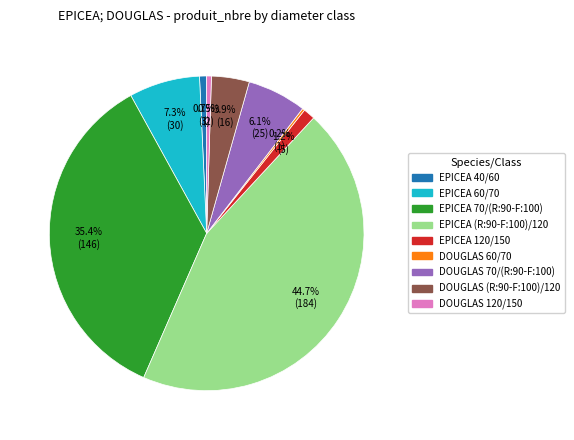

Combined, do EPICEA 120/150 and EPICEA (R:90-F:100)/120 account for over 50%?

No